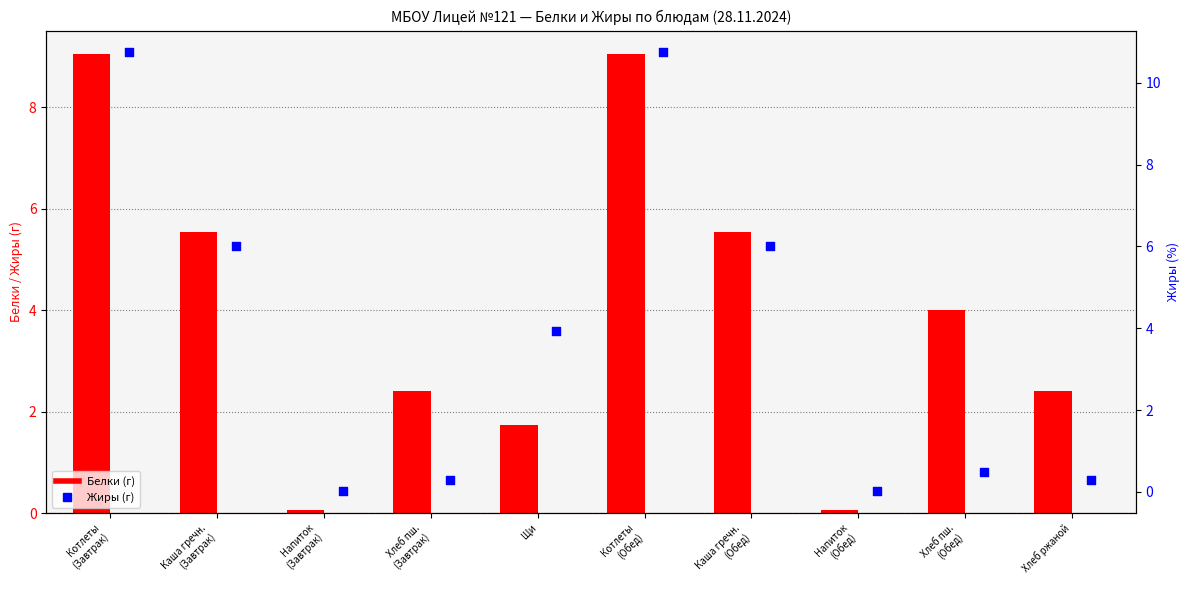

Which series reaches the maximum Y coordinate?

Жиры